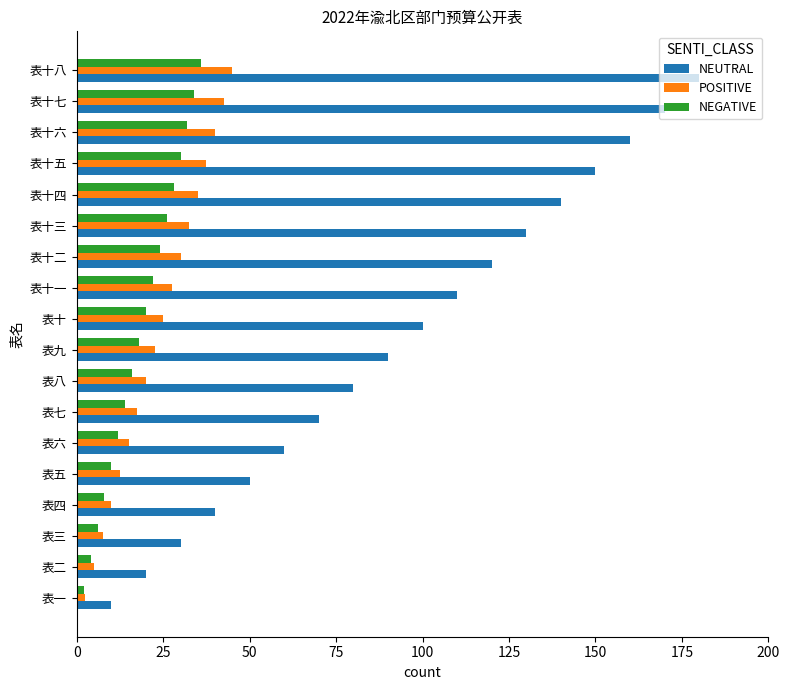

Which series has the largest range (max minus min)?

NEUTRAL